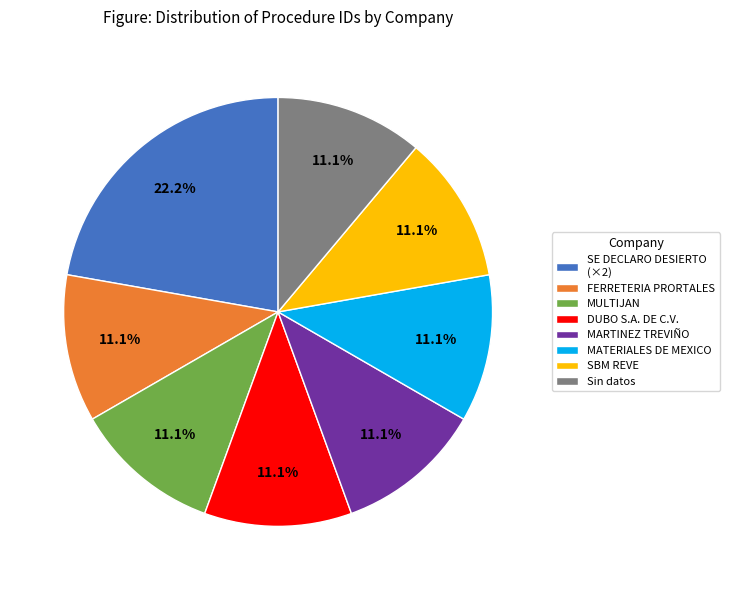

Is SBM REVE the majority of the pie?

No